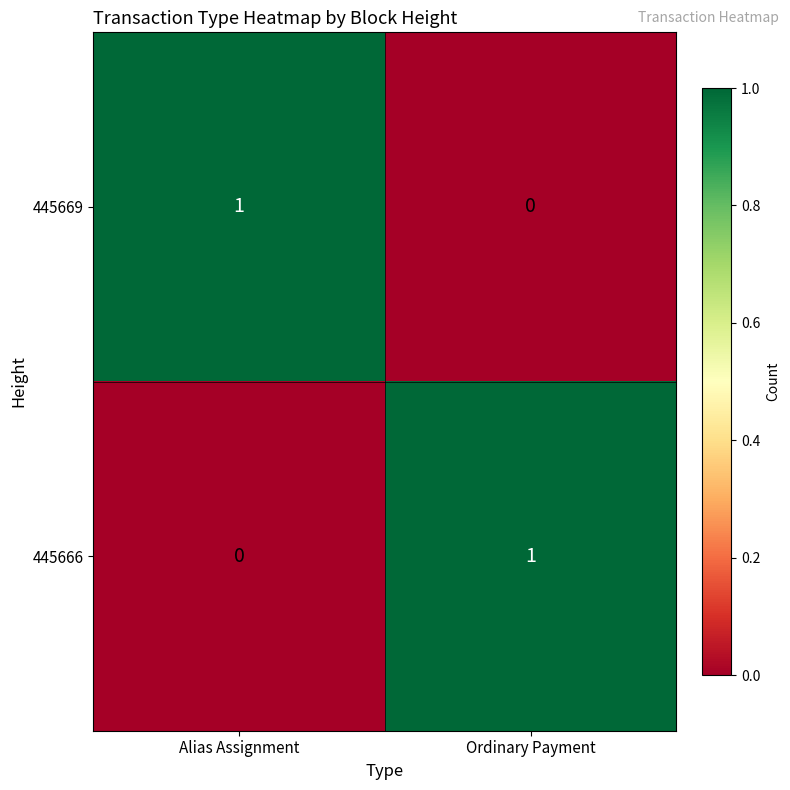

At Alias Assignment, list the series in order from smallest to largest.

445666, 445669